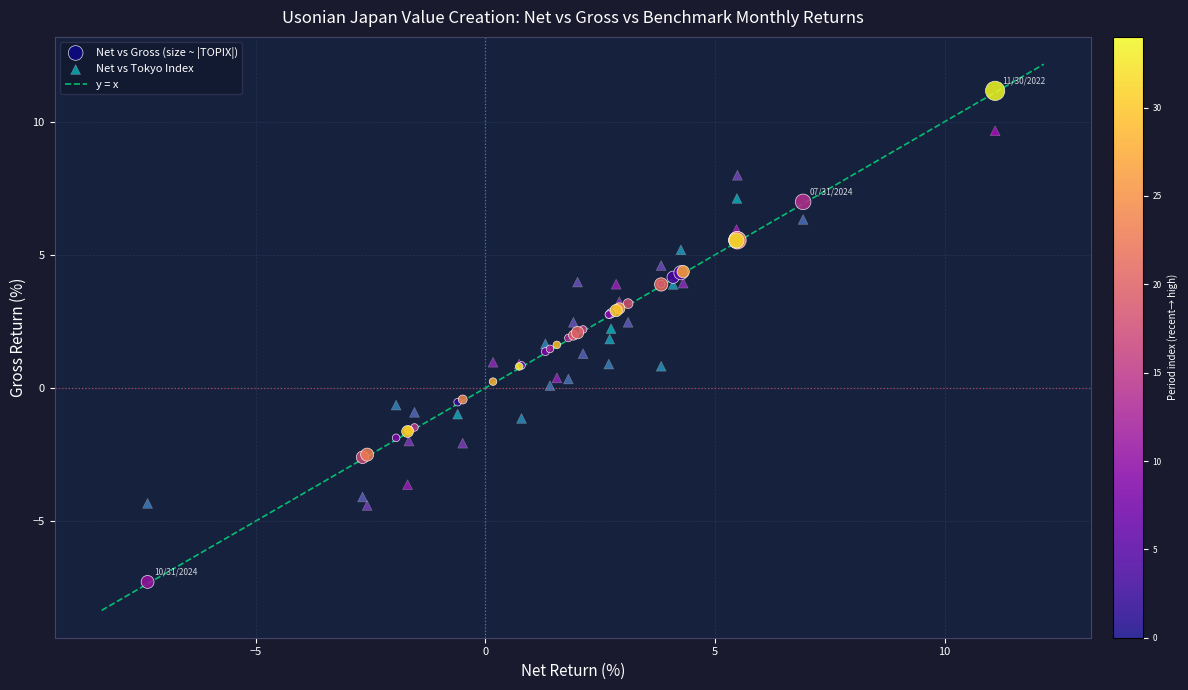

Which series contains the lowest Y value?

Net vs Gross (size ~ |TOPIX|)